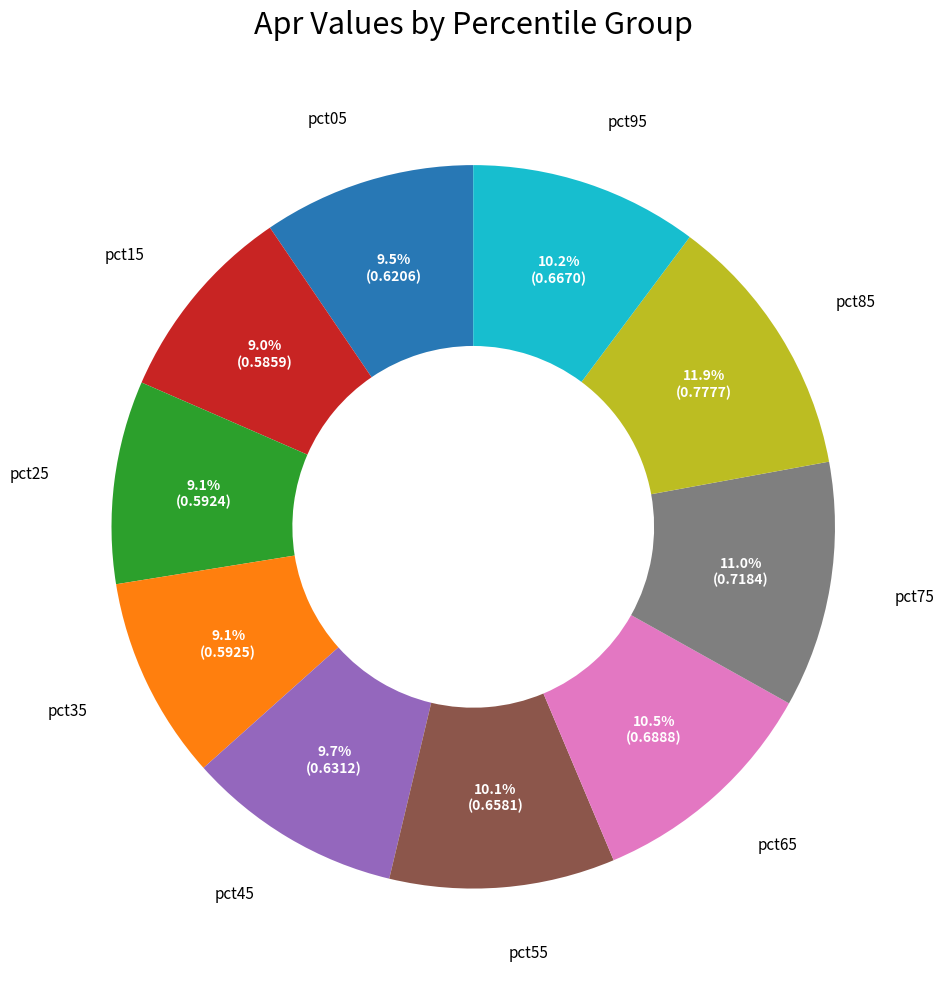

Is there a majority slice in this chart?

No